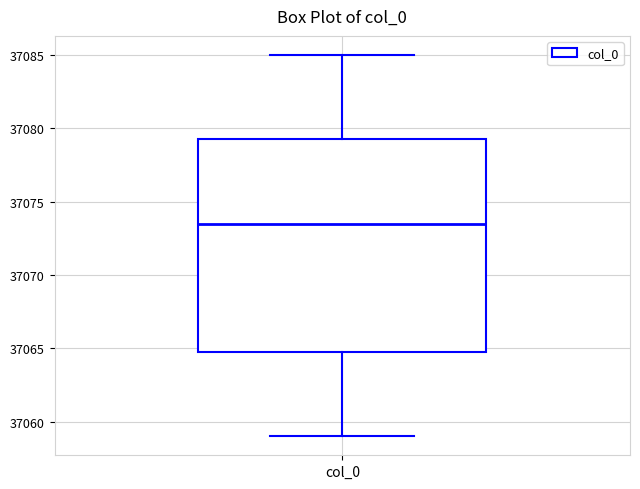

Read this box plot against the y-axis: the position of the median line, the range covered by the box, and the ends of both whiskers. The values are not printed on the chart, so give them approximately, as read against the axis.

median 37073.5, box 37065.0 to 37079.5, whiskers 37059.0 to 37085.0